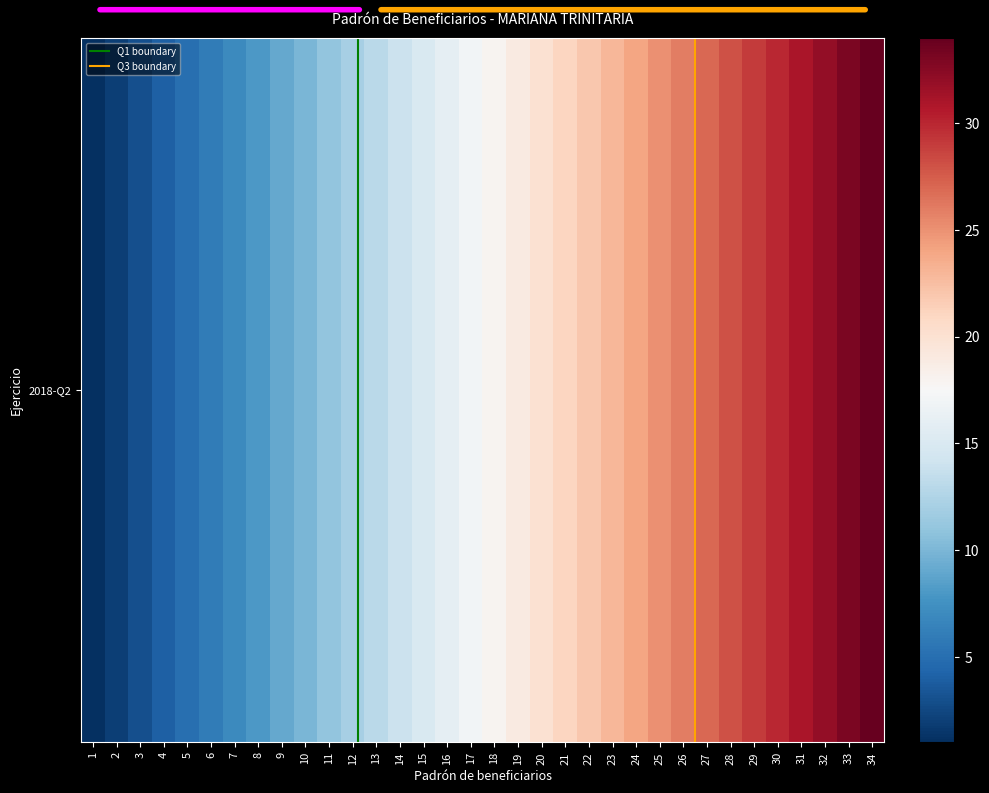

Count the number of data series in this chart.

1